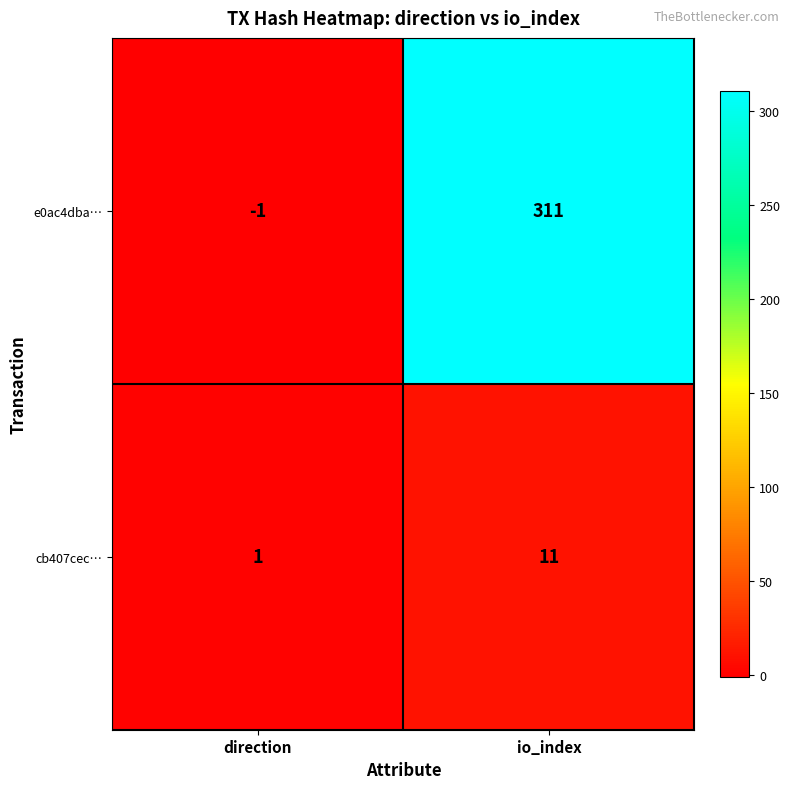

List the series in order of their peak value, highest first.

e0ac4dba…, cb407cec…